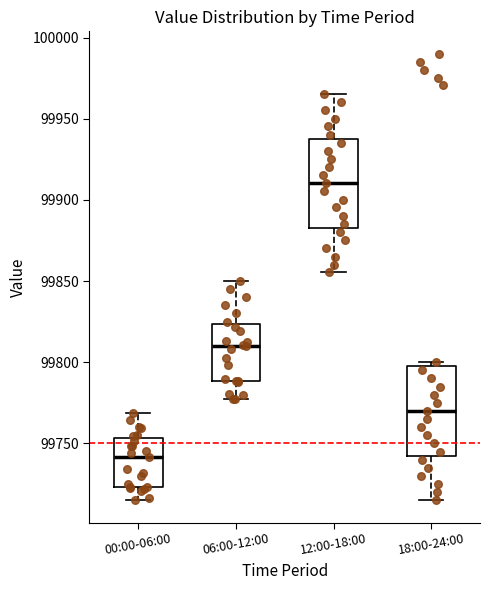

Which box has the highest median line?

12:00-18:00